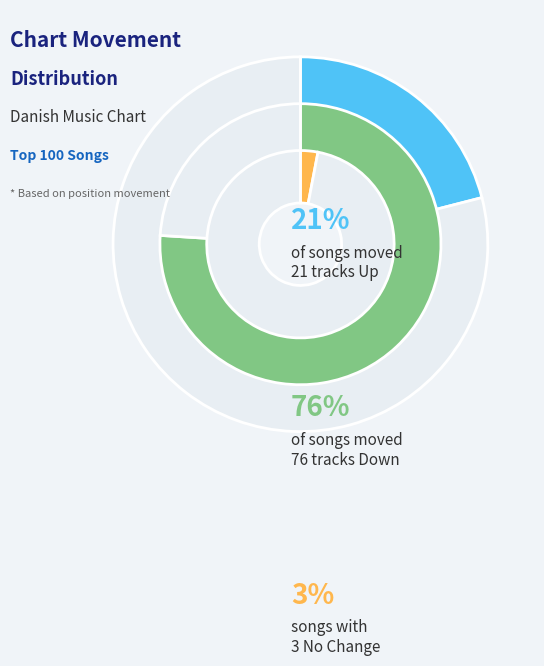

Combined, do - and down account for over 50%?

Yes